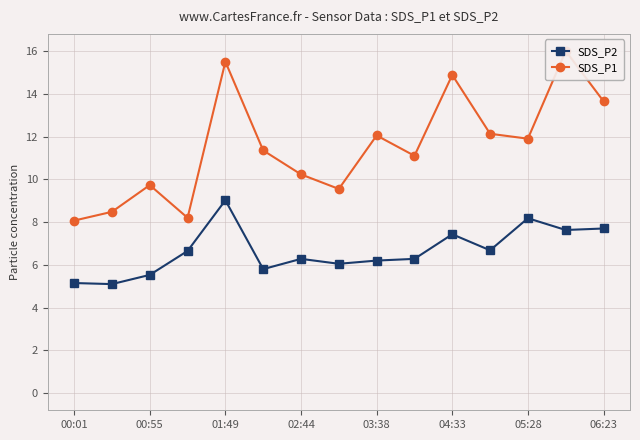

True or false: SDS_P2 has more than 2 interior local peaks.

True